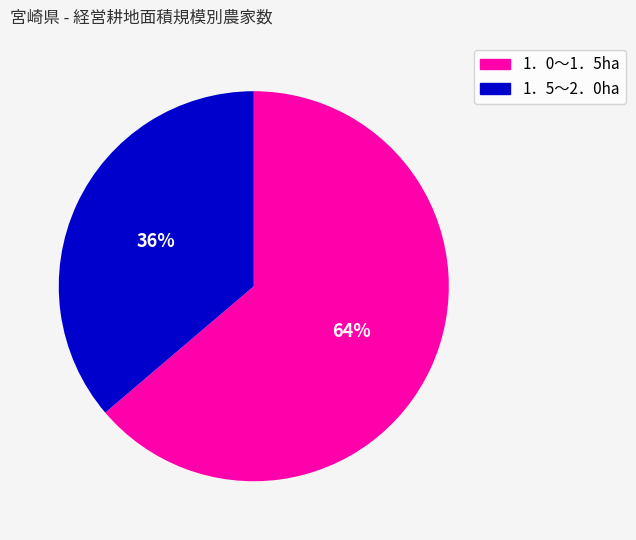

How many segments does this pie chart have?

2